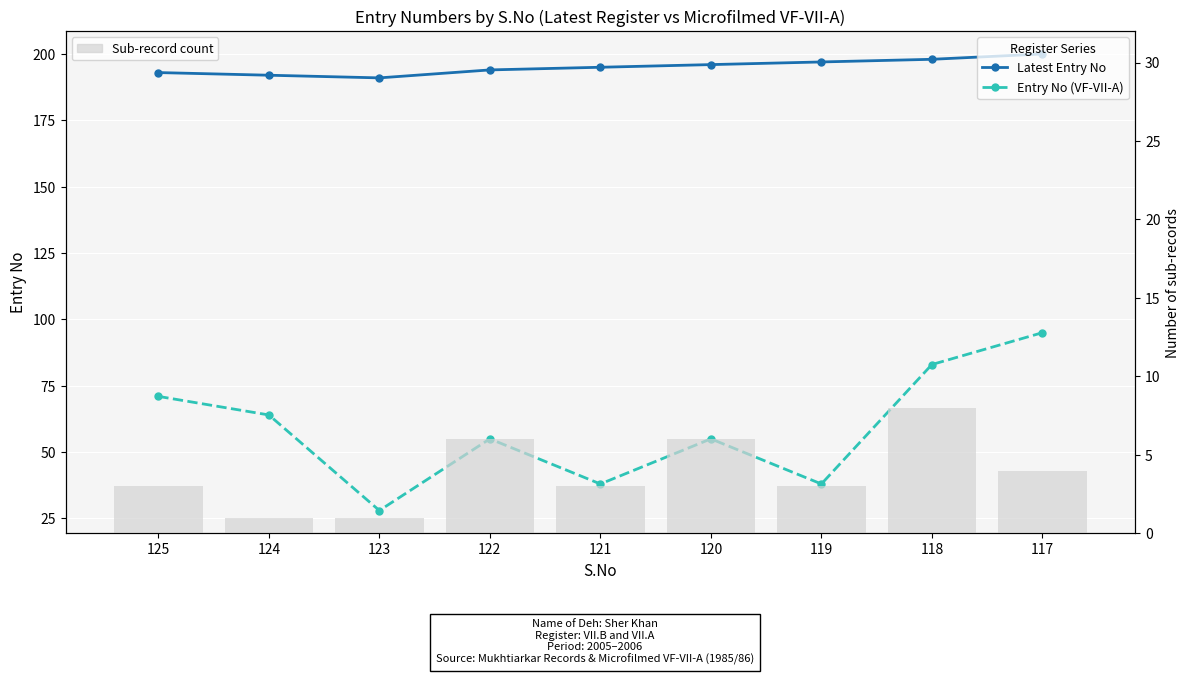

What value does the Latest Entry No series have at 124?

192